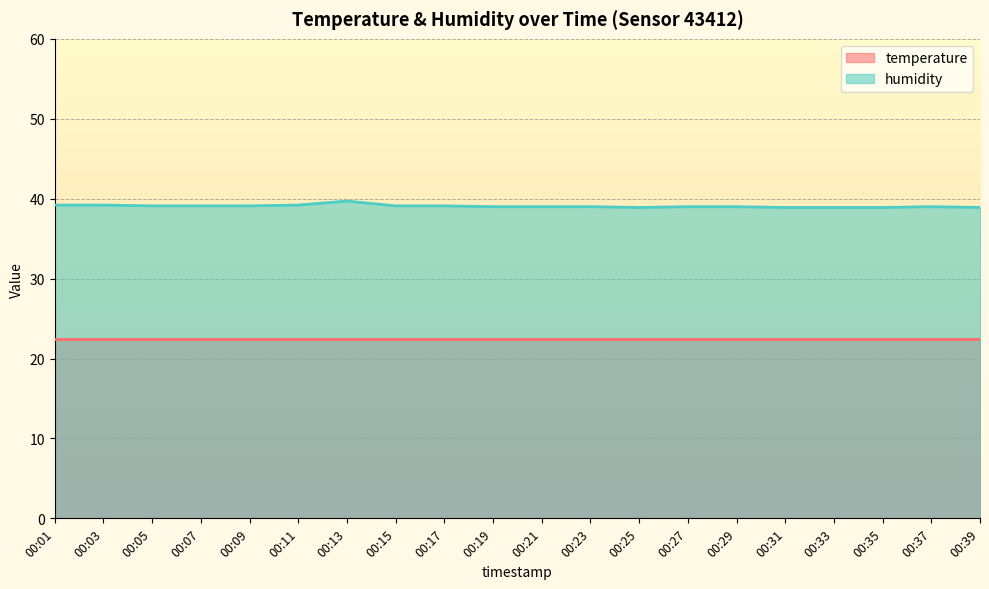

Between 00:21 and 00:23, which is larger?

00:21